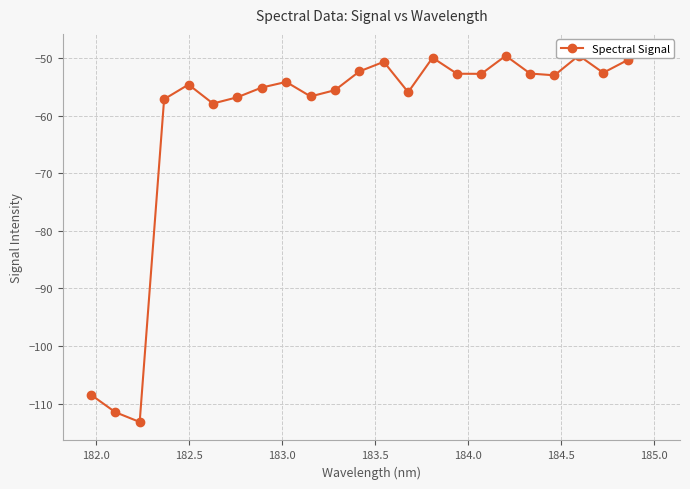

What is the label of the 23rd point from the right?

182.0